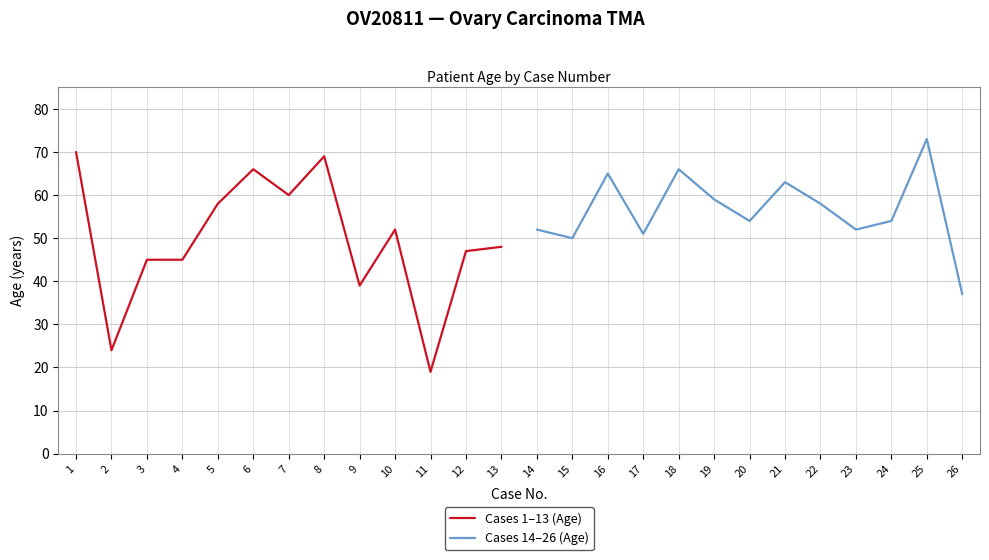

Is it true that Cases 1–13 (Age) equals 39 at 9?

True